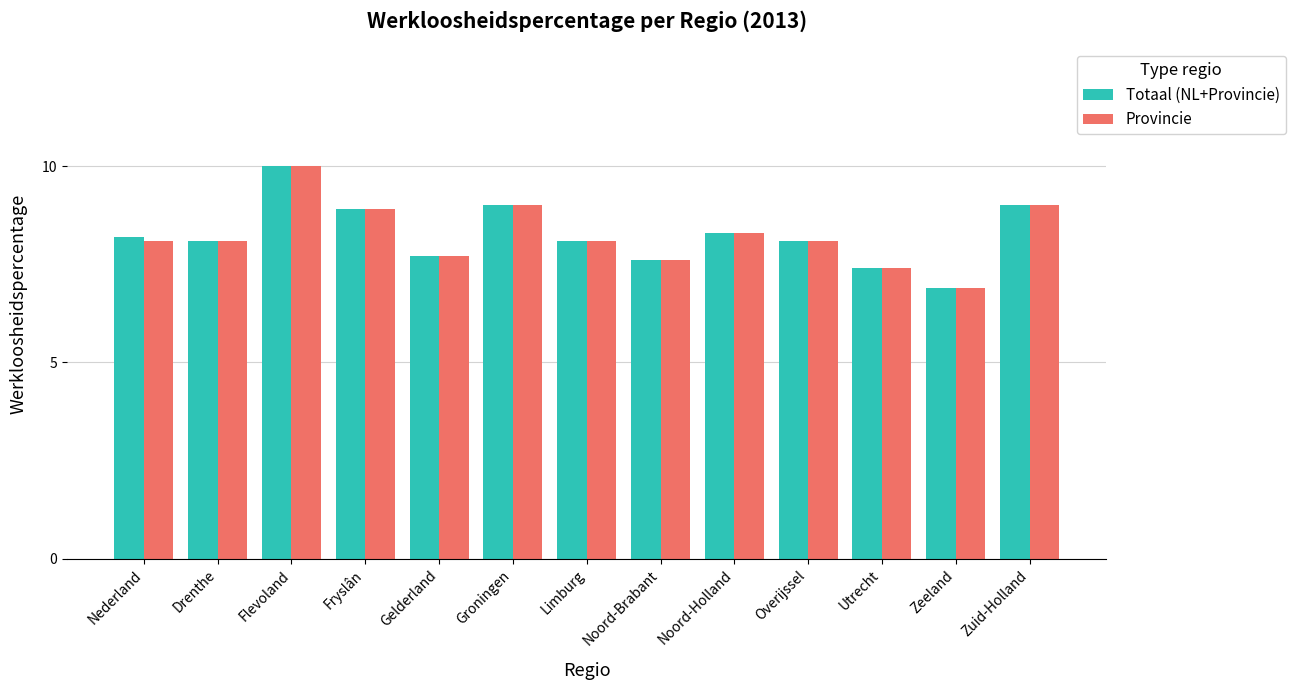

What is the difference between the maximum and second lowest values in the Provincie series?

2.6